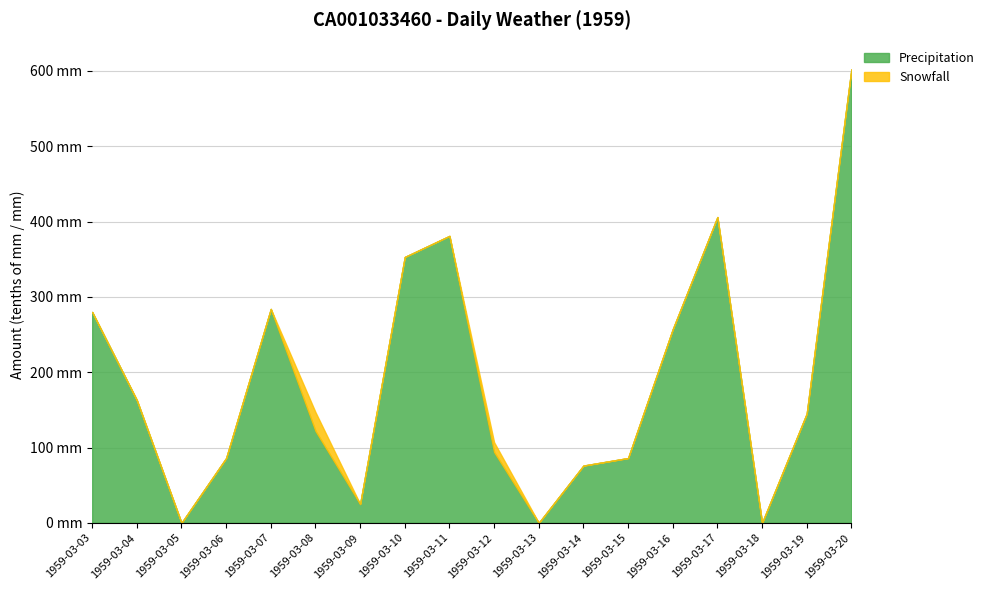

At which category does Snowfall reach its first local peak?

1959-03-08